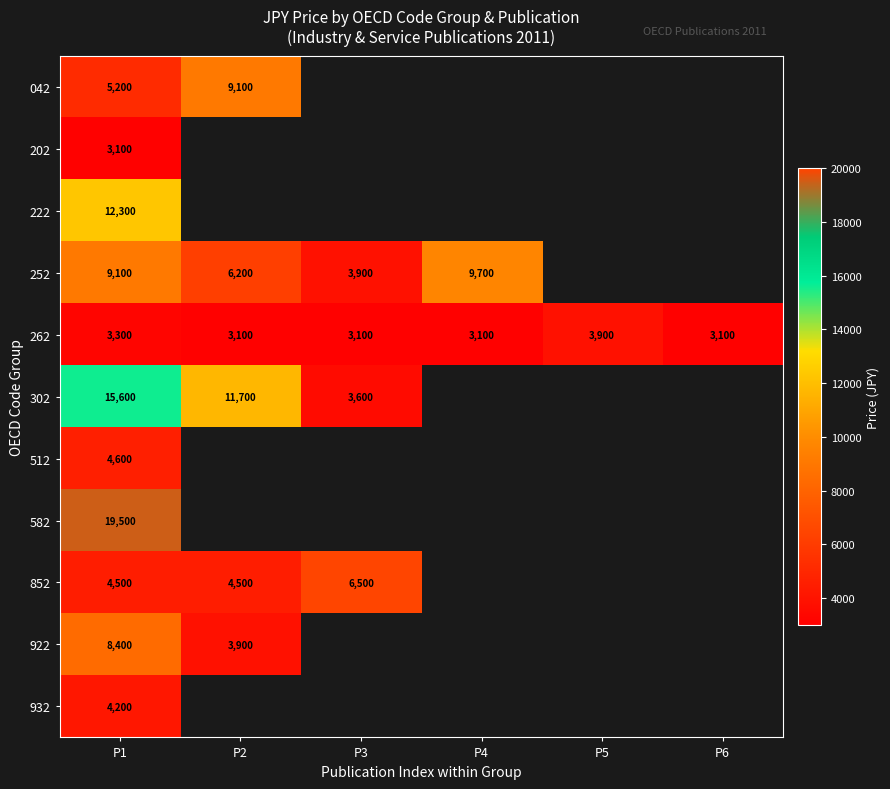

At P1, list the series in order from smallest to largest.

202, 262, 932, 852, 512, 042, 922, 252, 222, 302, 582